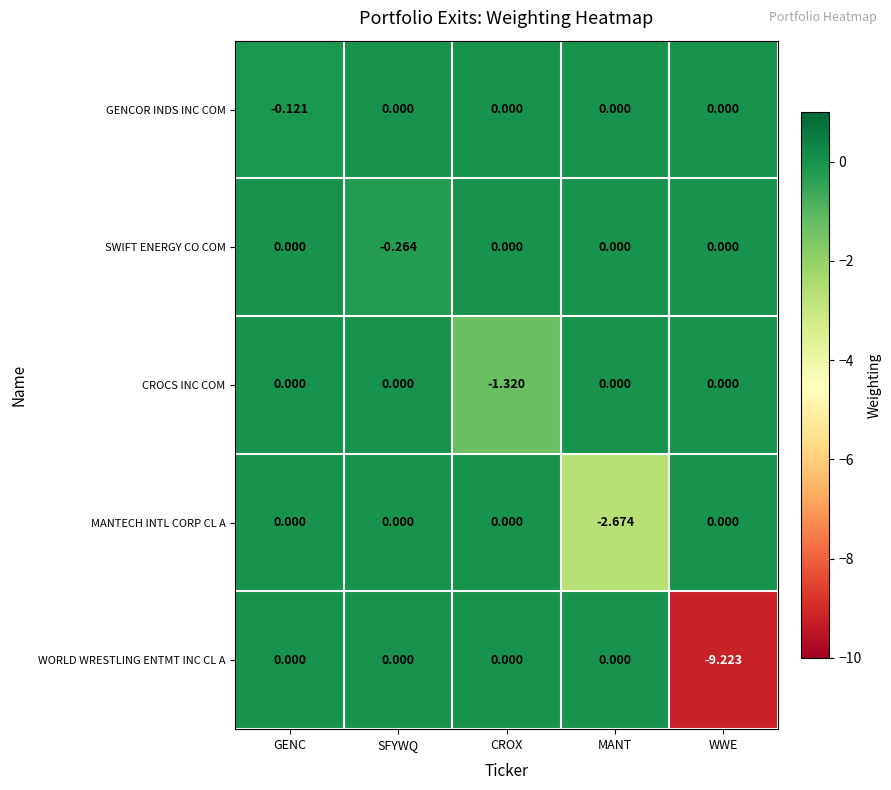

Which series has the largest total across all categories?

GENCOR INDS INC COM